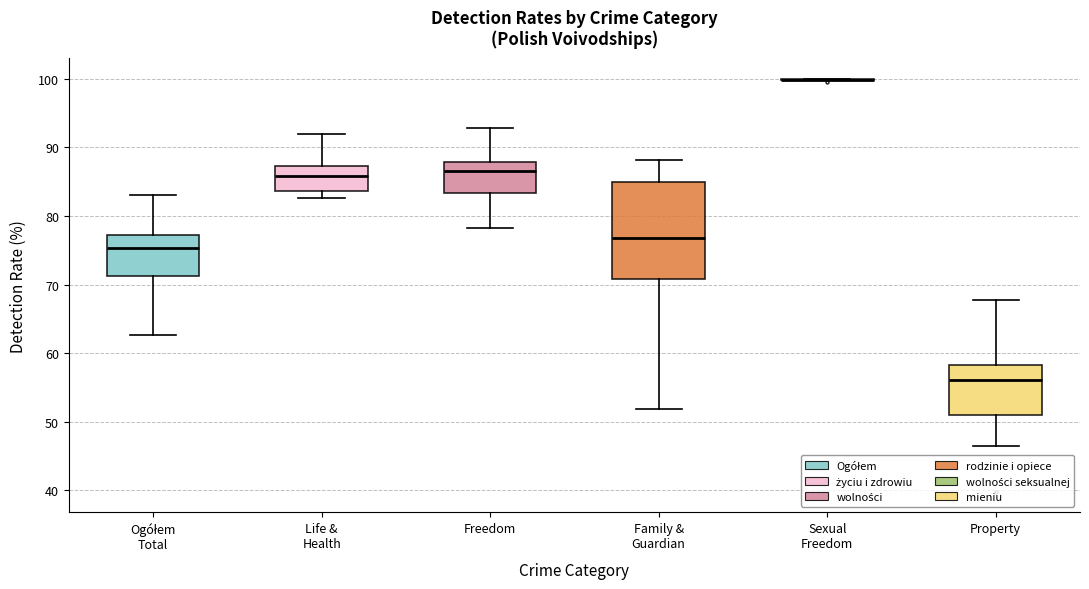

Reading left to right, transcribe this box plot: for each box, give where its median line is, the range the box spans, and where its two whiskers end, as read against the y-axis. The values are not printed on the chart, so give them approximately, as read against the axis.

Ogółem Total: median 75, box 71 to 77, whiskers 63 to 83
Life & Health: median 86, box 84 to 87, whiskers 83 to 92
Freedom: median 87, box 83 to 88, whiskers 78 to 93
Family & Guardian: median 77, box 71 to 85, whiskers 52 to 88
Sexual Freedom: box collapsed to a line at 100, whiskers 100 to 100
Property: median 56, box 51 to 58, whiskers 47 to 68